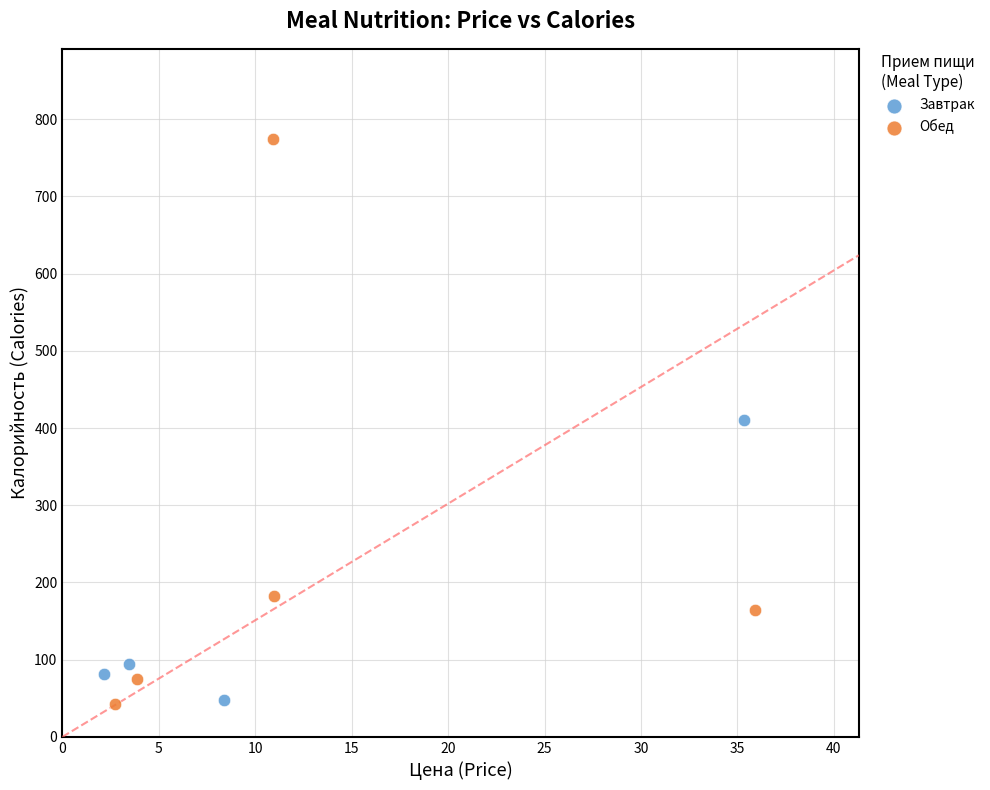

Which series reaches the maximum Y coordinate?

Обед